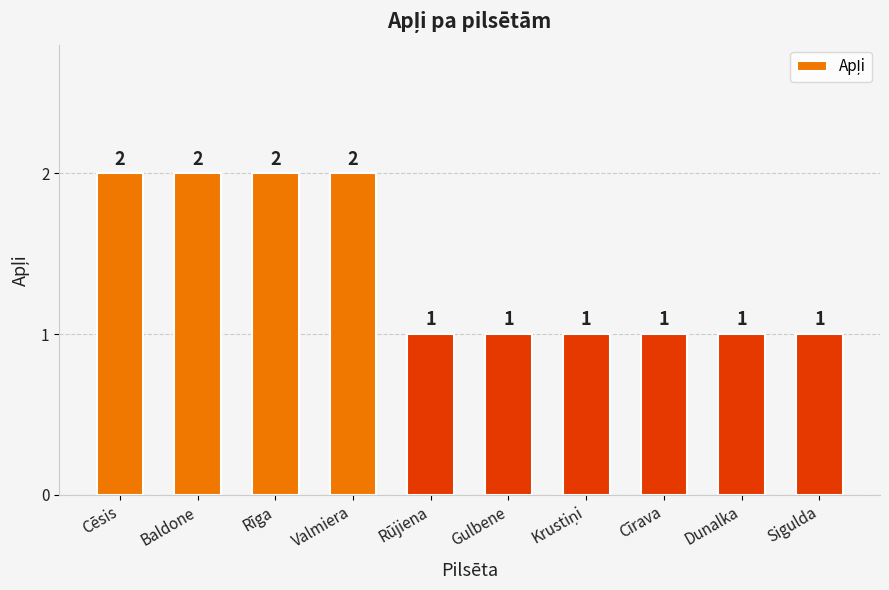

What is the label of the 7th bar from the right?

Valmiera